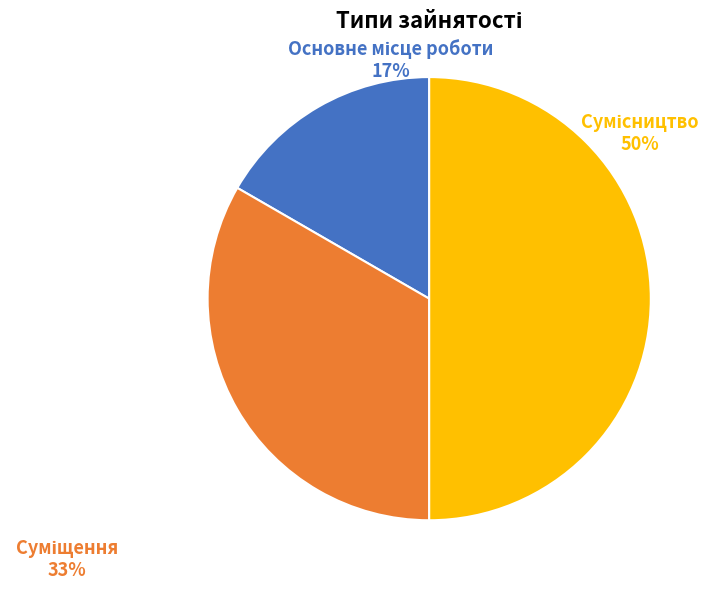

To the nearest percent, what is the average slice percentage?

33%